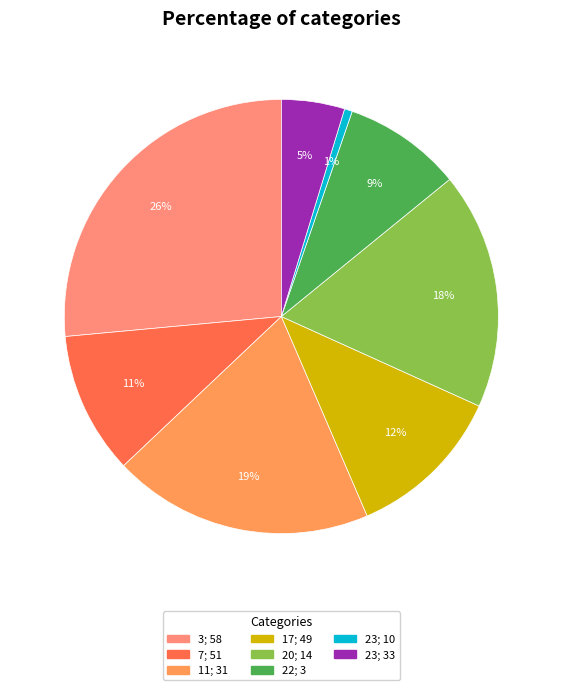

Is there any slice that represents more than half of the pie?

No